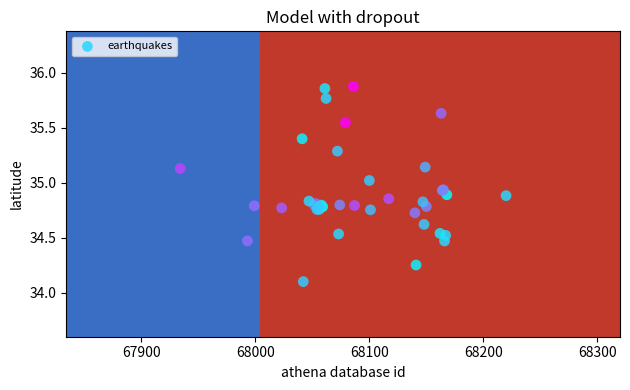

What Y value in the scatter plot is closest to 34?

34.1